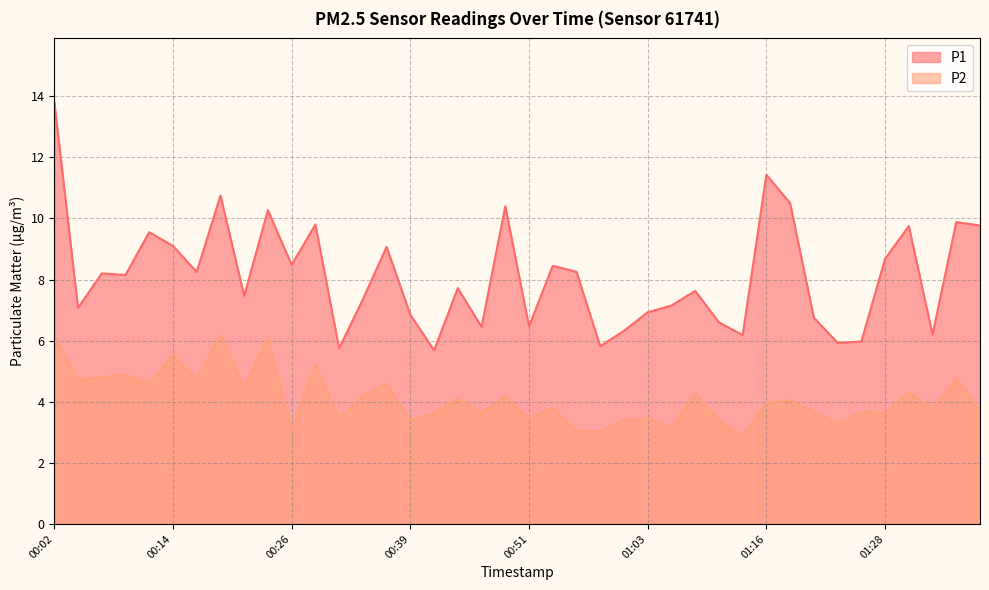

What position from the left is 01:36?

39